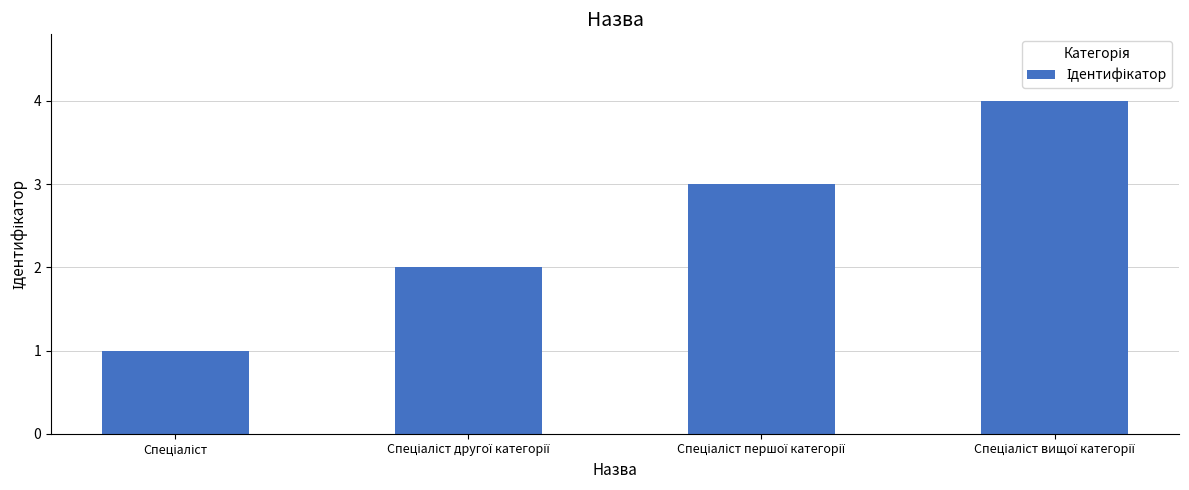

What is the sum of all values?

10